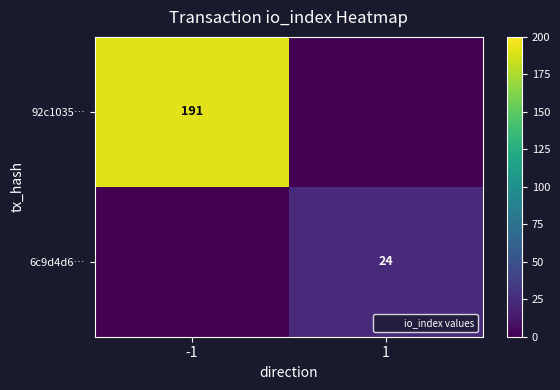

What is the sum of the 6c9d4d6… values at -1 and 1?

24